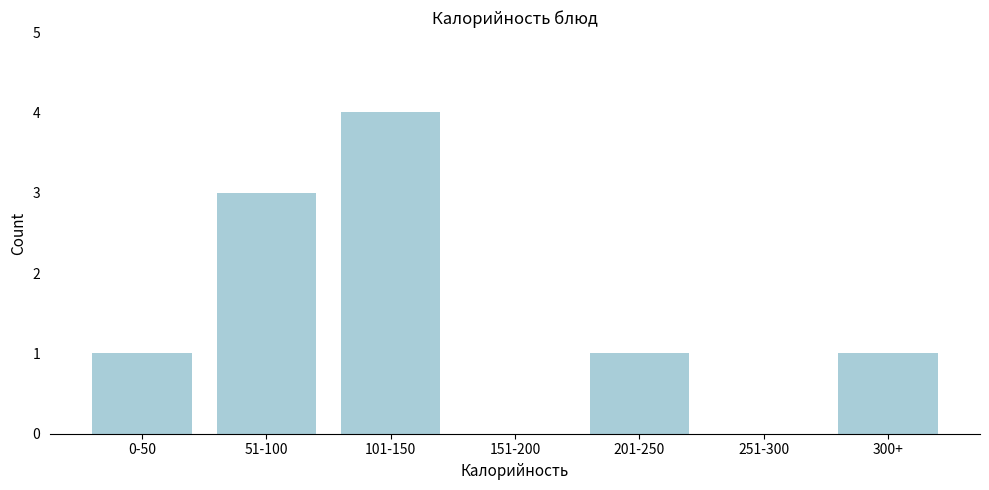

Reading left to right, transcribe all the data shown in this chart.

0-50=1	51-100=3	101-150=4	151-200=0	201-250=1	251-300=0	300+=1